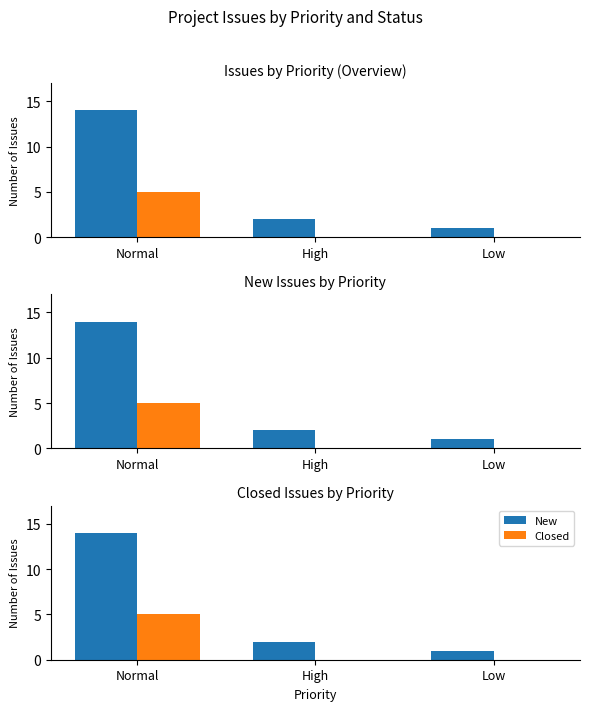

Reading left to right, extract all data points from this chart.

New: 14	2	1
Closed: 5	0	0